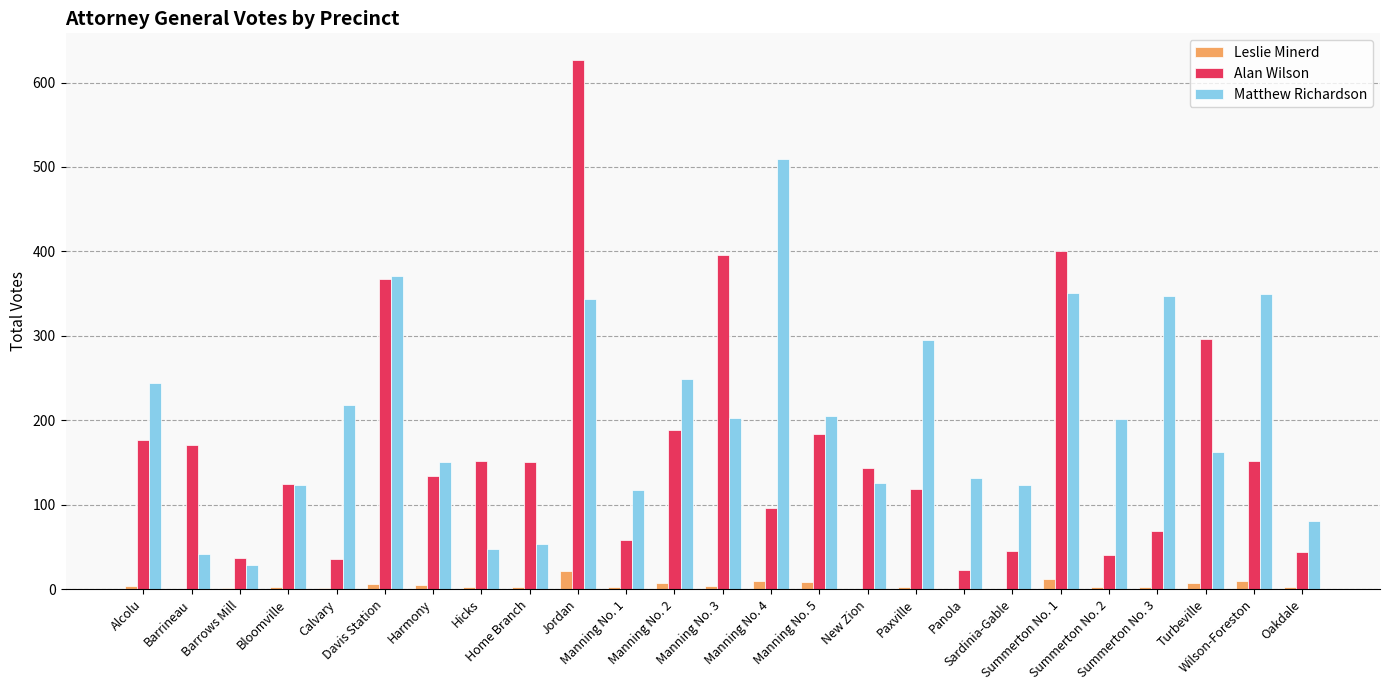

Which series has the largest total across all categories?

Matthew Richardson